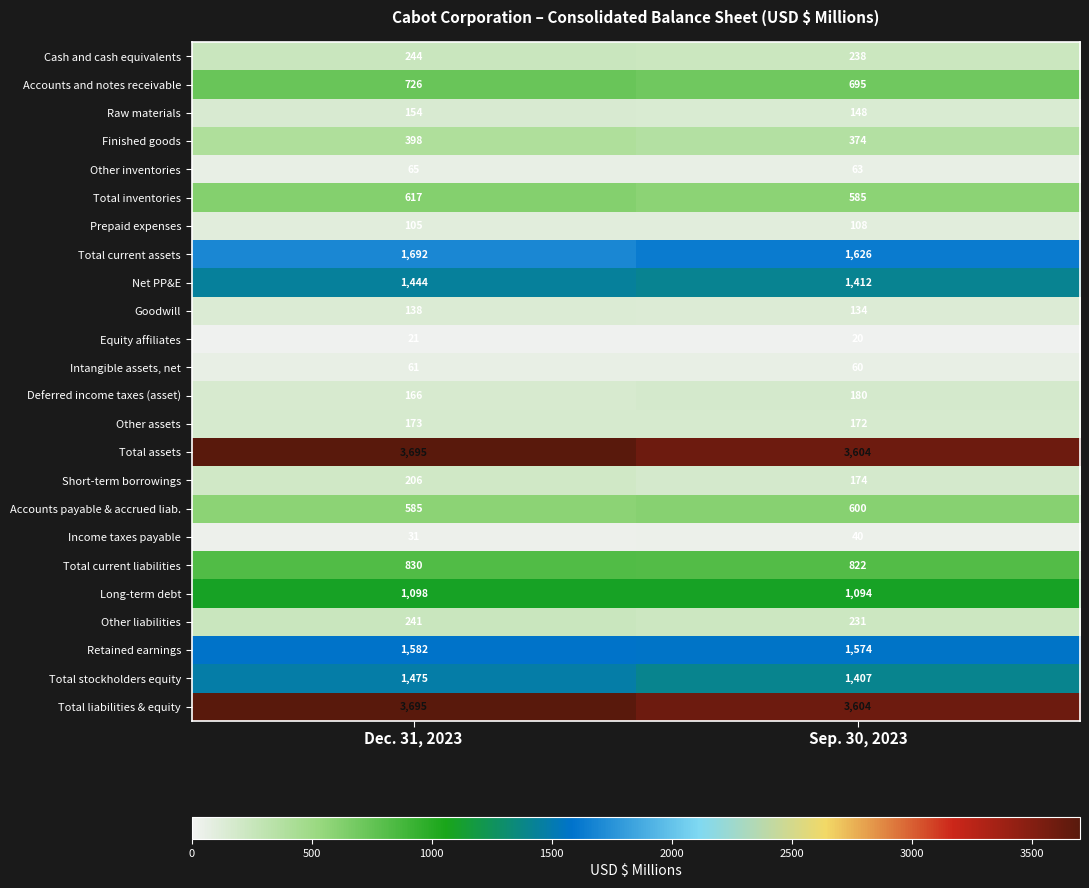

At how many categories does at least one series exceed 411?

2